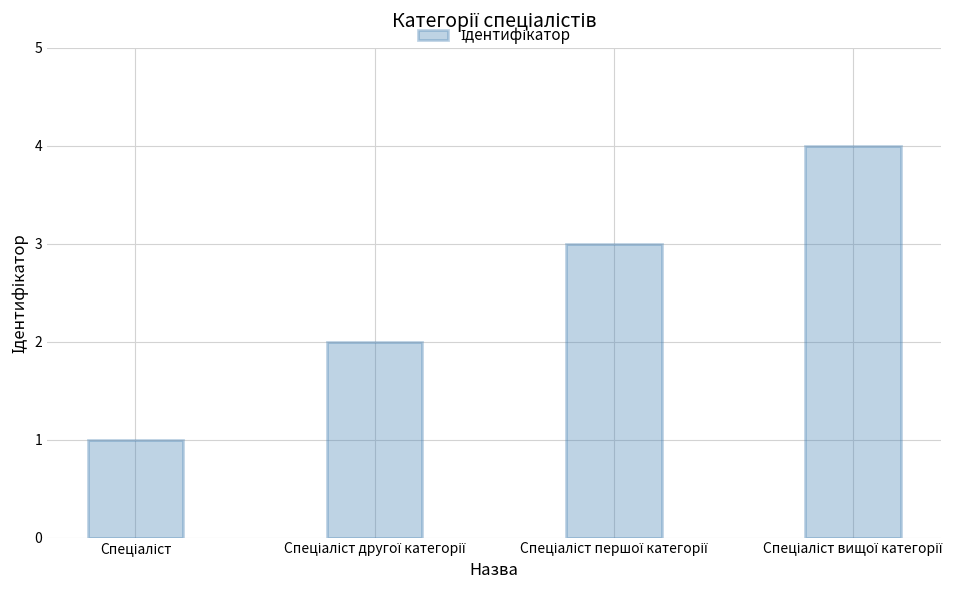

What is the sum of all values?

10